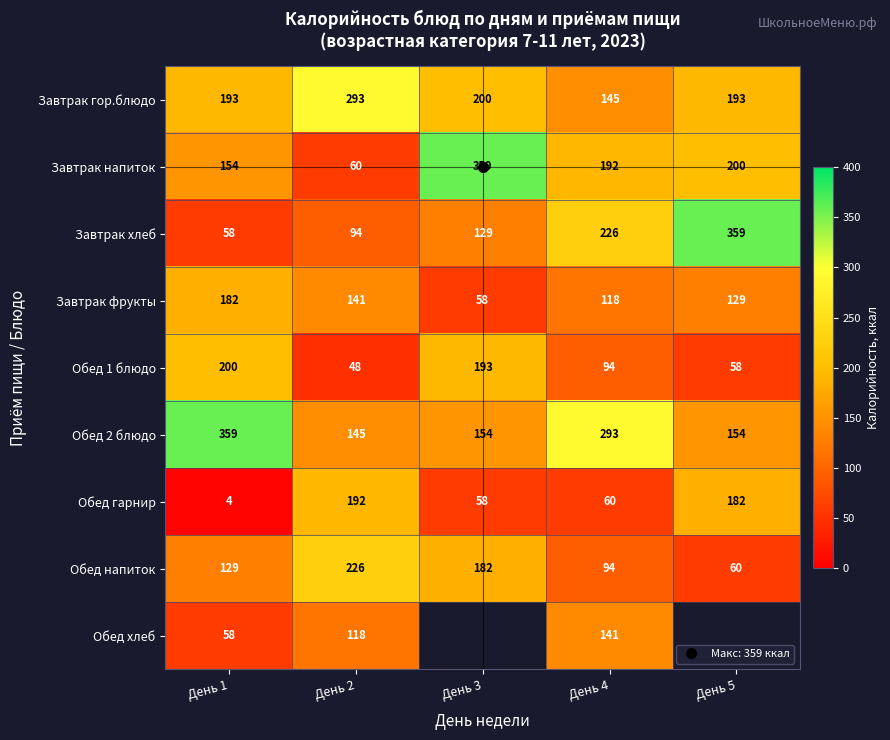

Which label corresponds to the smallest value in the chart?

День 1